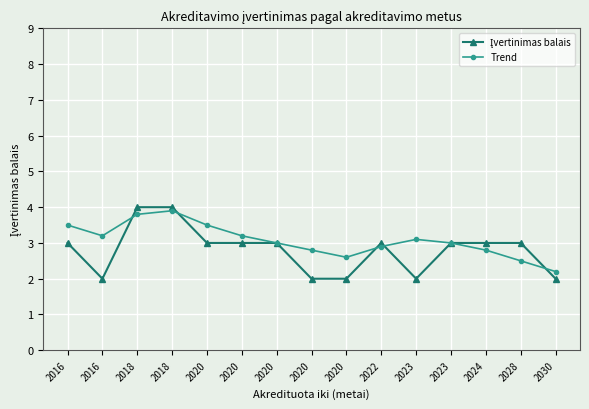

What is the smallest value displayed?

2.0